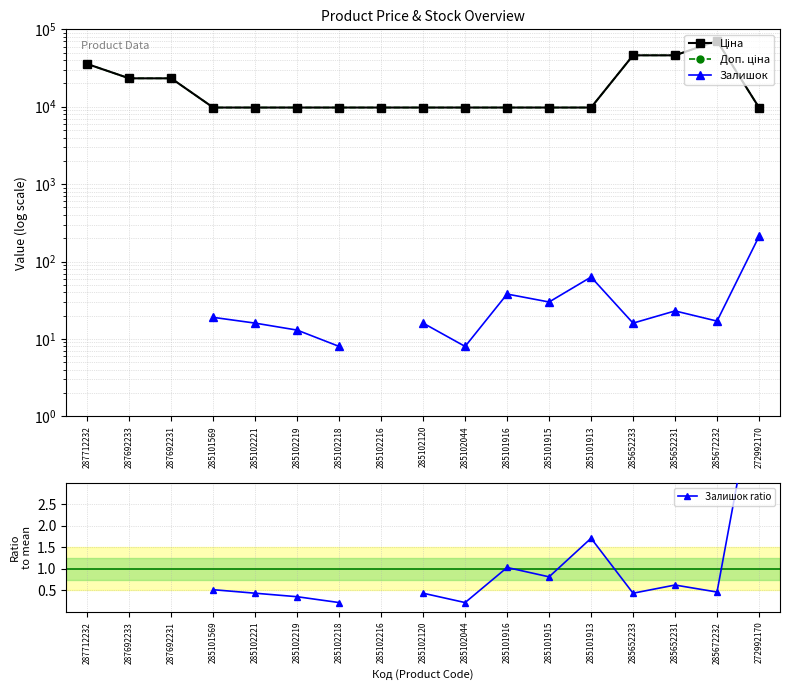

True or false: Залишок and Залишок ratio cross at least once.

False